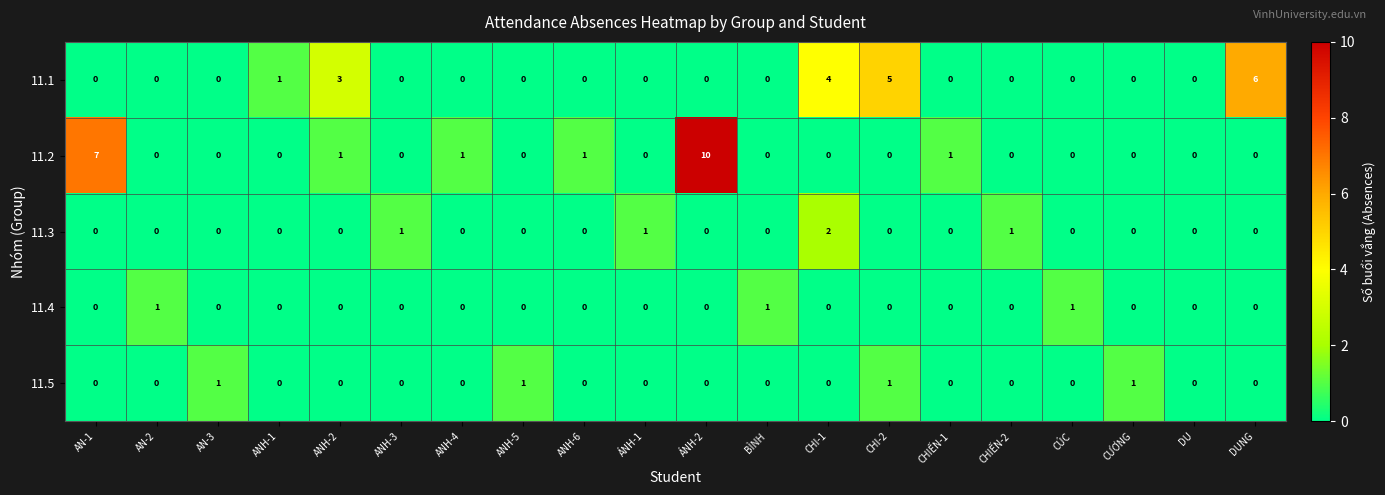

What is the total value across all series at ÁNH-1?

1